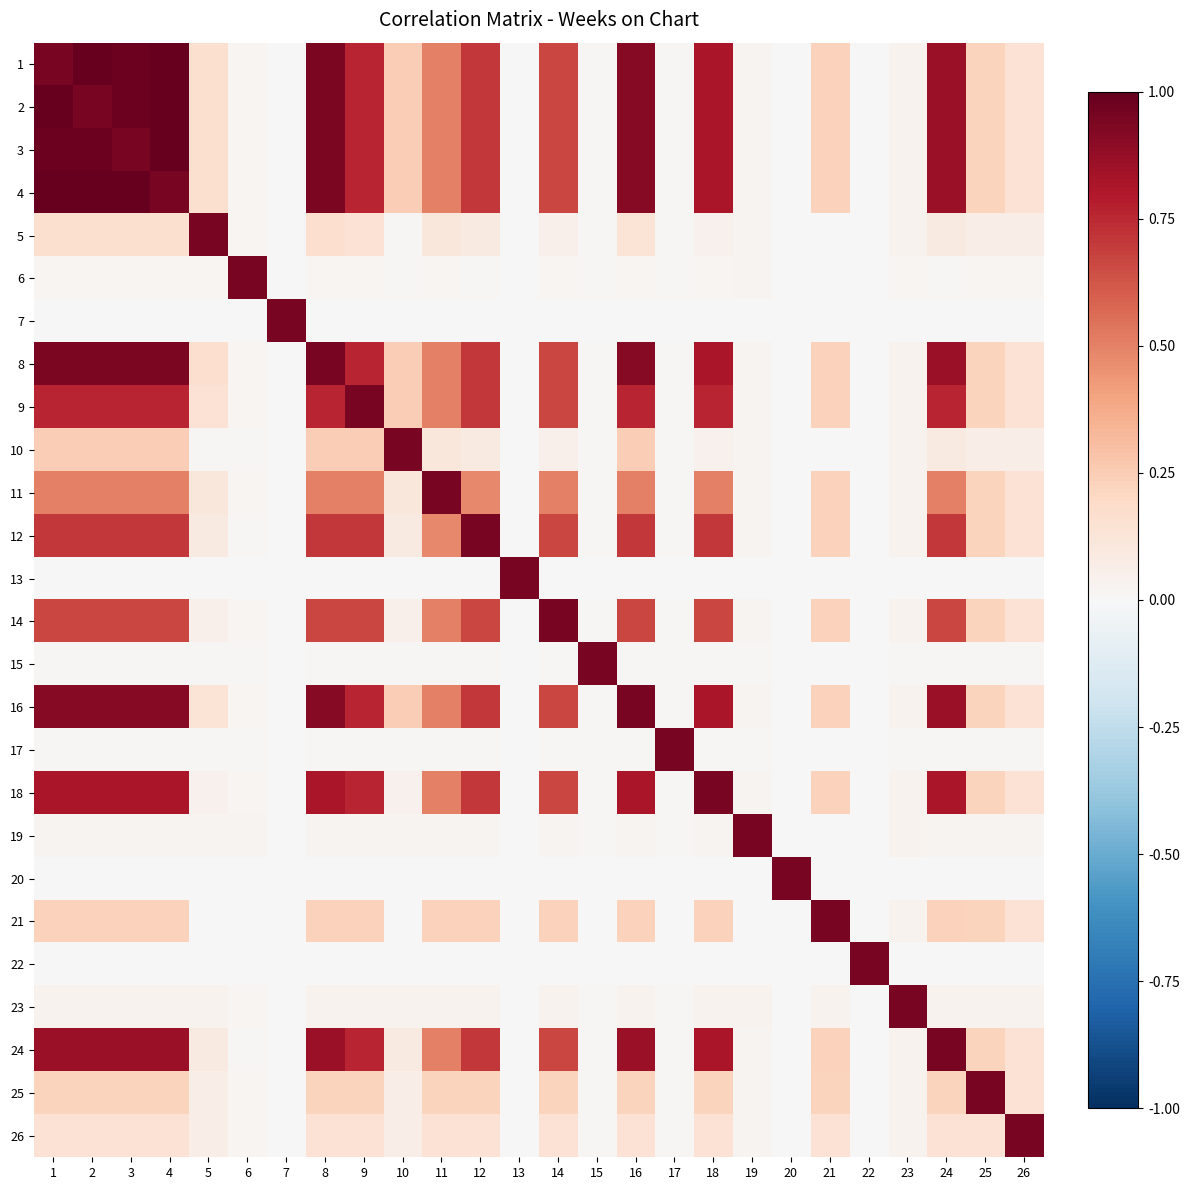

Reading left to right, what are all the values shown in this chart?

1: 1=0.9	2=1.0	3=1.0	4=1.0	5=0.2	6=0.0	7=0.0	8=0.9	9=0.8	10=0.2	11=0.5	12=0.7	13=0.0	14=0.7	15=0.0	16=0.9	17=0.0	18=0.8	19=0.0	20=0.0	21=0.2	22=0.0	23=0.0	24=0.9	25=0.2	26=0.1
2: 1=1.0	2=0.9	3=1.0	4=1.0	5=0.2	6=0.0	7=0.0	8=0.9	9=0.8	10=0.2	11=0.5	12=0.7	13=0.0	14=0.7	15=0.0	16=0.9	17=0.0	18=0.8	19=0.0	20=0.0	21=0.2	22=0.0	23=0.0	24=0.9	25=0.2	26=0.1
3: 1=1.0	2=1.0	3=0.9	4=1.0	5=0.2	6=0.0	7=0.0	8=0.9	9=0.8	10=0.2	11=0.5	12=0.7	13=0.0	14=0.7	15=0.0	16=0.9	17=0.0	18=0.8	19=0.0	20=0.0	21=0.2	22=0.0	23=0.0	24=0.9	25=0.2	26=0.1
4: 1=1.0	2=1.0	3=1.0	4=0.9	5=0.2	6=0.0	7=0.0	8=0.9	9=0.8	10=0.2	11=0.5	12=0.7	13=0.0	14=0.7	15=0.0	16=0.9	17=0.0	18=0.8	19=0.0	20=0.0	21=0.2	22=0.0	23=0.0	24=0.9	25=0.2	26=0.1
5: 1=0.2	2=0.2	3=0.2	4=0.2	5=0.9	6=0.0	7=0.0	8=0.2	9=0.1	10=0.0	11=0.1	12=0.1	13=0.0	14=0.1	15=0.0	16=0.1	17=0.0	18=0.0	19=0.0	20=0.0	21=0.0	22=0.0	23=0.0	24=0.1	25=0.1	26=0.1
6: 1=0.0	2=0.0	3=0.0	4=0.0	5=0.0	6=0.9	7=0.0	8=0.0	9=0.0	10=0.0	11=0.0	12=0.0	13=0.0	14=0.0	15=0.0	16=0.0	17=0.0	18=0.0	19=0.0	20=0.0	21=0.0	22=0.0	23=0.0	24=0.0	25=0.0	26=0.0
7: 1=0.0	2=0.0	3=0.0	4=0.0	5=0.0	6=0.0	7=0.9	8=0.0	9=0.0	10=0.0	11=0.0	12=0.0	13=0.0	14=0.0	15=0.0	16=0.0	17=0.0	18=0.0	19=0.0	20=0.0	21=0.0	22=0.0	23=0.0	24=0.0	25=0.0	26=0.0
8: 1=0.9	2=0.9	3=0.9	4=0.9	5=0.2	6=0.0	7=0.0	8=0.9	9=0.8	10=0.2	11=0.5	12=0.7	13=0.0	14=0.7	15=0.0	16=0.9	17=0.0	18=0.8	19=0.0	20=0.0	21=0.2	22=0.0	23=0.0	24=0.9	25=0.2	26=0.1
9: 1=0.8	2=0.8	3=0.8	4=0.8	5=0.1	6=0.0	7=0.0	8=0.8	9=0.9	10=0.2	11=0.5	12=0.7	13=0.0	14=0.7	15=0.0	16=0.8	17=0.0	18=0.8	19=0.0	20=0.0	21=0.2	22=0.0	23=0.0	24=0.8	25=0.2	26=0.1
10: 1=0.2	2=0.2	3=0.2	4=0.2	5=0.0	6=0.0	7=0.0	8=0.2	9=0.2	10=0.9	11=0.1	12=0.1	13=0.0	14=0.1	15=0.0	16=0.2	17=0.0	18=0.0	19=0.0	20=0.0	21=0.0	22=0.0	23=0.0	24=0.1	25=0.1	26=0.1
11: 1=0.5	2=0.5	3=0.5	4=0.5	5=0.1	6=0.0	7=0.0	8=0.5	9=0.5	10=0.1	11=0.9	12=0.5	13=0.0	14=0.5	15=0.0	16=0.5	17=0.0	18=0.5	19=0.0	20=0.0	21=0.2	22=0.0	23=0.0	24=0.5	25=0.2	26=0.1
12: 1=0.7	2=0.7	3=0.7	4=0.7	5=0.1	6=0.0	7=0.0	8=0.7	9=0.7	10=0.1	11=0.5	12=0.9	13=0.0	14=0.7	15=0.0	16=0.7	17=0.0	18=0.7	19=0.0	20=0.0	21=0.2	22=0.0	23=0.0	24=0.7	25=0.2	26=0.1
13: 1=0.0	2=0.0	3=0.0	4=0.0	5=0.0	6=0.0	7=0.0	8=0.0	9=0.0	10=0.0	11=0.0	12=0.0	13=0.9	14=0.0	15=0.0	16=0.0	17=0.0	18=0.0	19=0.0	20=0.0	21=0.0	22=0.0	23=0.0	24=0.0	25=0.0	26=0.0
14: 1=0.7	2=0.7	3=0.7	4=0.7	5=0.1	6=0.0	7=0.0	8=0.7	9=0.7	10=0.1	11=0.5	12=0.7	13=0.0	14=0.9	15=0.0	16=0.7	17=0.0	18=0.7	19=0.0	20=0.0	21=0.2	22=0.0	23=0.0	24=0.7	25=0.2	26=0.1
15: 1=0.0	2=0.0	3=0.0	4=0.0	5=0.0	6=0.0	7=0.0	8=0.0	9=0.0	10=0.0	11=0.0	12=0.0	13=0.0	14=0.0	15=0.9	16=0.0	17=0.0	18=0.0	19=0.0	20=0.0	21=0.0	22=0.0	23=0.0	24=0.0	25=0.0	26=0.0
16: 1=0.9	2=0.9	3=0.9	4=0.9	5=0.1	6=0.0	7=0.0	8=0.9	9=0.8	10=0.2	11=0.5	12=0.7	13=0.0	14=0.7	15=0.0	16=0.9	17=0.0	18=0.8	19=0.0	20=0.0	21=0.2	22=0.0	23=0.0	24=0.9	25=0.2	26=0.1
17: 1=0.0	2=0.0	3=0.0	4=0.0	5=0.0	6=0.0	7=0.0	8=0.0	9=0.0	10=0.0	11=0.0	12=0.0	13=0.0	14=0.0	15=0.0	16=0.0	17=0.9	18=0.0	19=0.0	20=0.0	21=0.0	22=0.0	23=0.0	24=0.0	25=0.0	26=0.0
18: 1=0.8	2=0.8	3=0.8	4=0.8	5=0.0	6=0.0	7=0.0	8=0.8	9=0.8	10=0.0	11=0.5	12=0.7	13=0.0	14=0.7	15=0.0	16=0.8	17=0.0	18=0.9	19=0.0	20=0.0	21=0.2	22=0.0	23=0.0	24=0.8	25=0.2	26=0.1
19: 1=0.0	2=0.0	3=0.0	4=0.0	5=0.0	6=0.0	7=0.0	8=0.0	9=0.0	10=0.0	11=0.0	12=0.0	13=0.0	14=0.0	15=0.0	16=0.0	17=0.0	18=0.0	19=0.9	20=0.0	21=0.0	22=0.0	23=0.0	24=0.0	25=0.0	26=0.0
20: 1=0.0	2=0.0	3=0.0	4=0.0	5=0.0	6=0.0	7=0.0	8=0.0	9=0.0	10=0.0	11=0.0	12=0.0	13=0.0	14=0.0	15=0.0	16=0.0	17=0.0	18=0.0	19=0.0	20=0.9	21=0.0	22=0.0	23=0.0	24=0.0	25=0.0	26=0.0
21: 1=0.2	2=0.2	3=0.2	4=0.2	5=0.0	6=0.0	7=0.0	8=0.2	9=0.2	10=0.0	11=0.2	12=0.2	13=0.0	14=0.2	15=0.0	16=0.2	17=0.0	18=0.2	19=0.0	20=0.0	21=0.9	22=0.0	23=0.0	24=0.2	25=0.2	26=0.1
22: 1=0.0	2=0.0	3=0.0	4=0.0	5=0.0	6=0.0	7=0.0	8=0.0	9=0.0	10=0.0	11=0.0	12=0.0	13=0.0	14=0.0	15=0.0	16=0.0	17=0.0	18=0.0	19=0.0	20=0.0	21=0.0	22=0.9	23=0.0	24=0.0	25=0.0	26=0.0
23: 1=0.0	2=0.0	3=0.0	4=0.0	5=0.0	6=0.0	7=0.0	8=0.0	9=0.0	10=0.0	11=0.0	12=0.0	13=0.0	14=0.0	15=0.0	16=0.0	17=0.0	18=0.0	19=0.0	20=0.0	21=0.0	22=0.0	23=0.9	24=0.0	25=0.0	26=0.0
24: 1=0.9	2=0.9	3=0.9	4=0.9	5=0.1	6=0.0	7=0.0	8=0.9	9=0.8	10=0.1	11=0.5	12=0.7	13=0.0	14=0.7	15=0.0	16=0.9	17=0.0	18=0.8	19=0.0	20=0.0	21=0.2	22=0.0	23=0.0	24=0.9	25=0.2	26=0.1
25: 1=0.2	2=0.2	3=0.2	4=0.2	5=0.1	6=0.0	7=0.0	8=0.2	9=0.2	10=0.1	11=0.2	12=0.2	13=0.0	14=0.2	15=0.0	16=0.2	17=0.0	18=0.2	19=0.0	20=0.0	21=0.2	22=0.0	23=0.0	24=0.2	25=0.9	26=0.1
26: 1=0.1	2=0.1	3=0.1	4=0.1	5=0.1	6=0.0	7=0.0	8=0.1	9=0.1	10=0.1	11=0.1	12=0.1	13=0.0	14=0.1	15=0.0	16=0.1	17=0.0	18=0.1	19=0.0	20=0.0	21=0.1	22=0.0	23=0.0	24=0.1	25=0.1	26=0.9